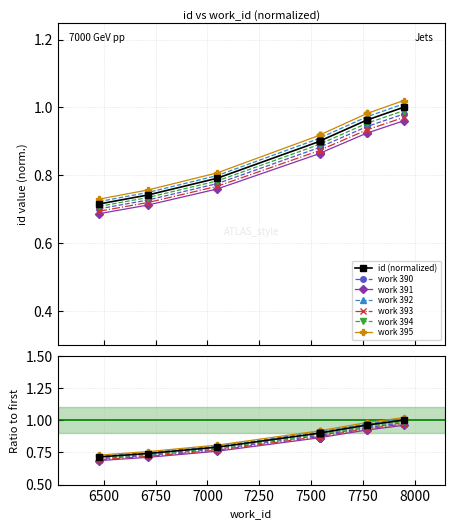

What is the change in value from 7541 to 7770?

+0.1